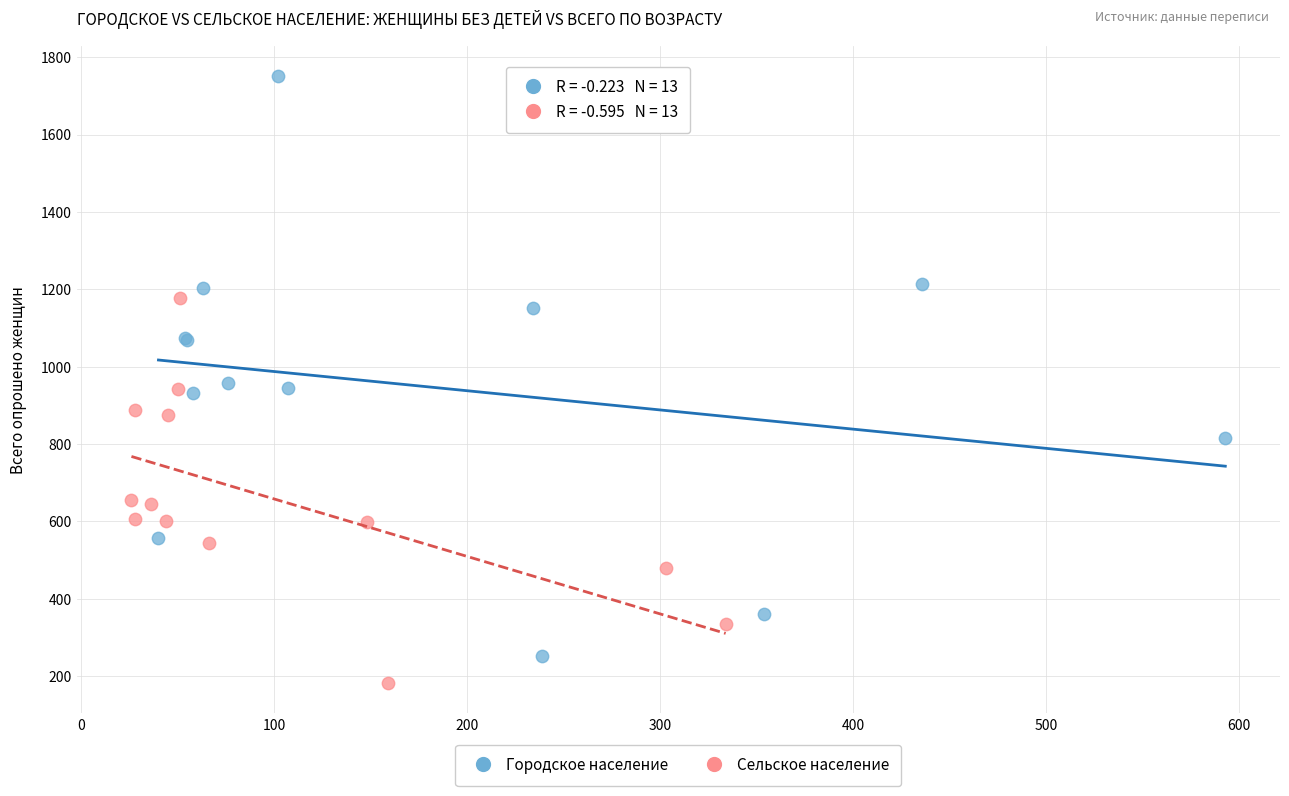

Which series reaches the maximum Y coordinate?

Городское население